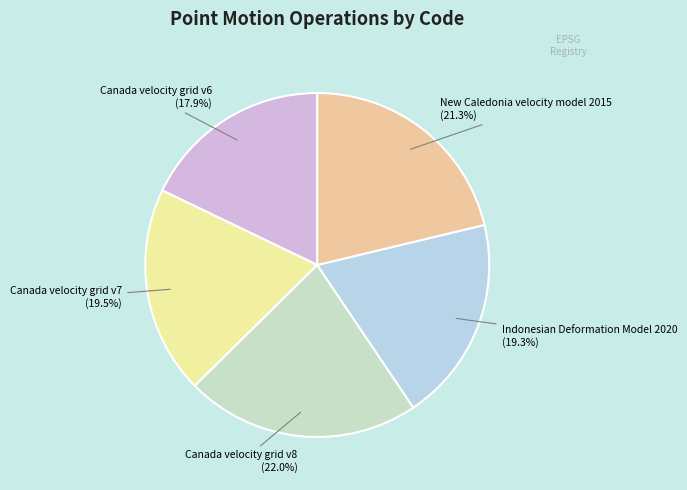

To the nearest percent, what is the difference between the largest and smallest slice percentages?

4%